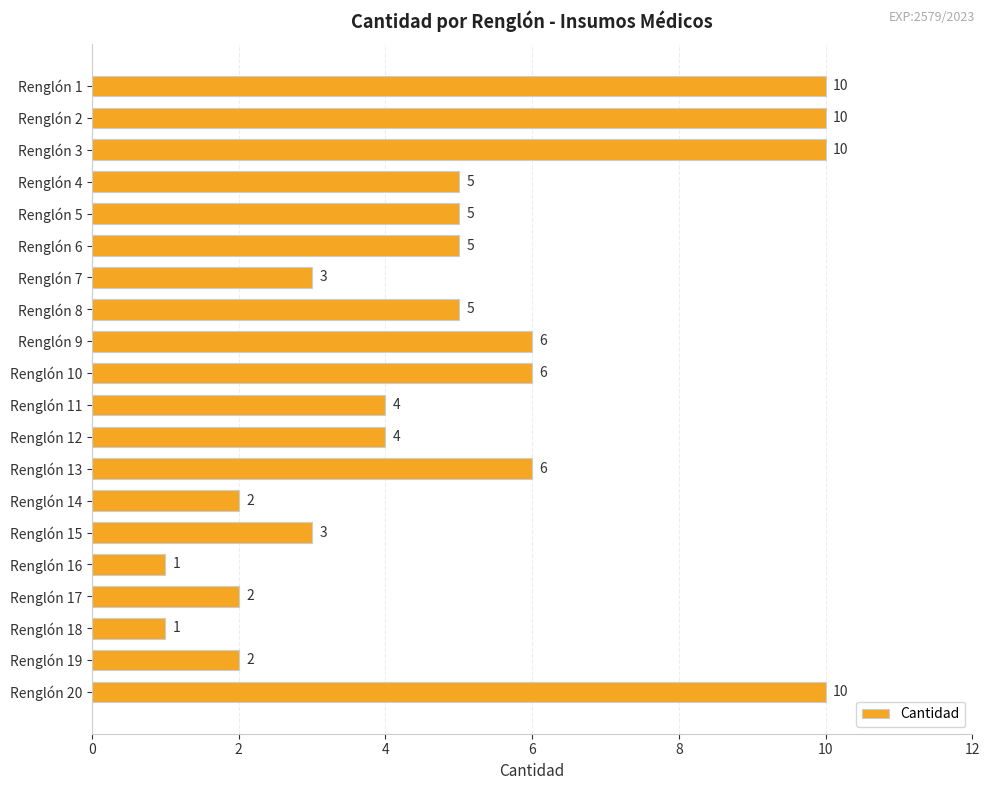

What is the difference between the second highest and second lowest values?

9